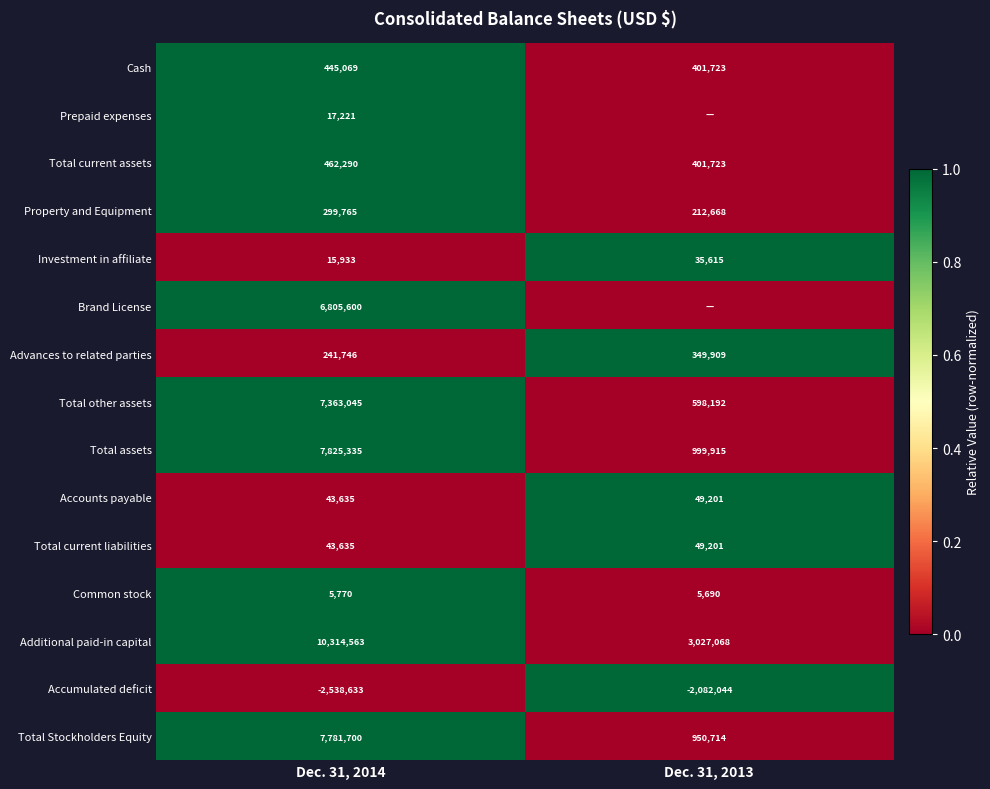

List the labels in order of Property and Equipment value, largest first.

Dec. 31, 2014, Dec. 31, 2013